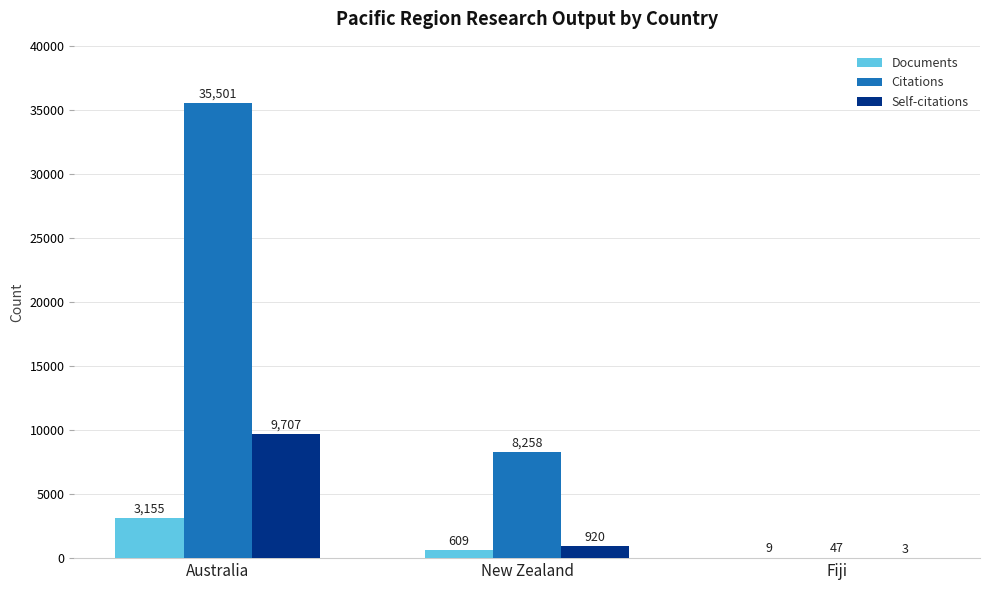

At which category is the sum across all series the highest?

Australia